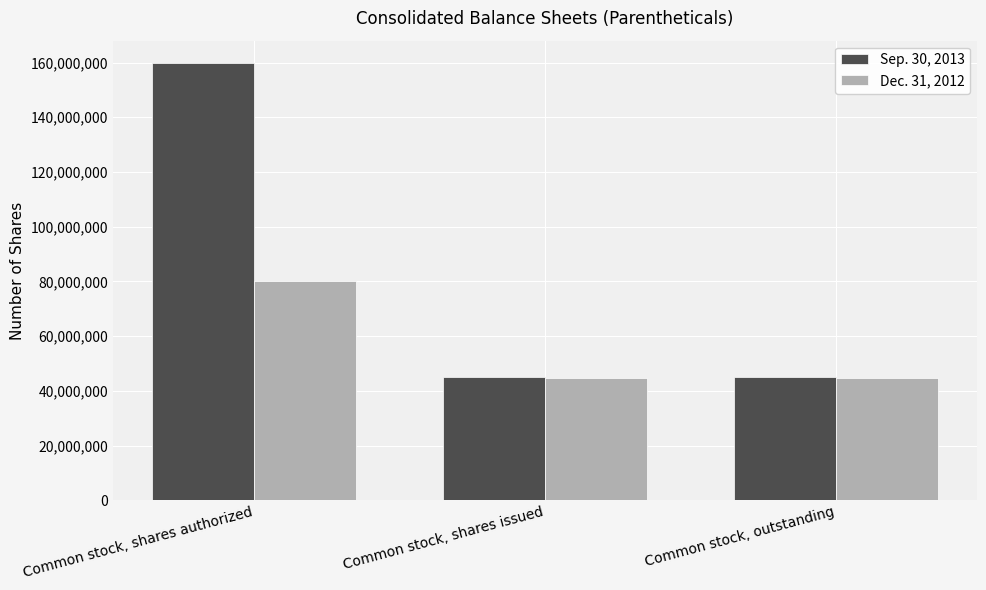

What is the value of the Dec. 31, 2012 bar at the 1st from the left?

80000000